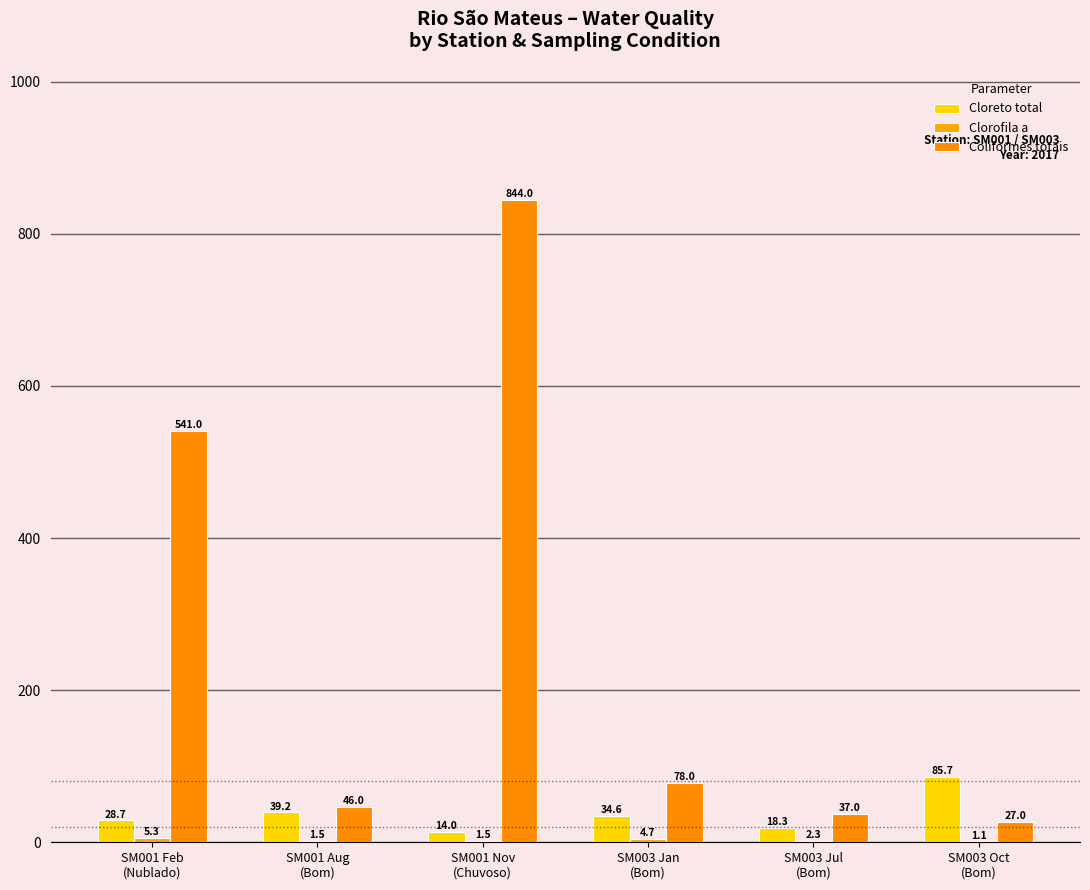

Reading left to right, extract all data points from this chart.

Cloreto total: SM001 Feb
(Nublado)=28.7	SM001 Aug
(Bom)=39.2	SM001 Nov
(Chuvoso)=14.0	SM003 Jan
(Bom)=34.6	SM003 Jul
(Bom)=18.3	SM003 Oct
(Bom)=85.7
Clorofila a: SM001 Feb
(Nublado)=5.3	SM001 Aug
(Bom)=1.5	SM001 Nov
(Chuvoso)=1.5	SM003 Jan
(Bom)=4.7	SM003 Jul
(Bom)=2.3	SM003 Oct
(Bom)=1.1
Coliformes totais: SM001 Feb
(Nublado)=541.0	SM001 Aug
(Bom)=46.0	SM001 Nov
(Chuvoso)=844.0	SM003 Jan
(Bom)=78.0	SM003 Jul
(Bom)=37.0	SM003 Oct
(Bom)=27.0